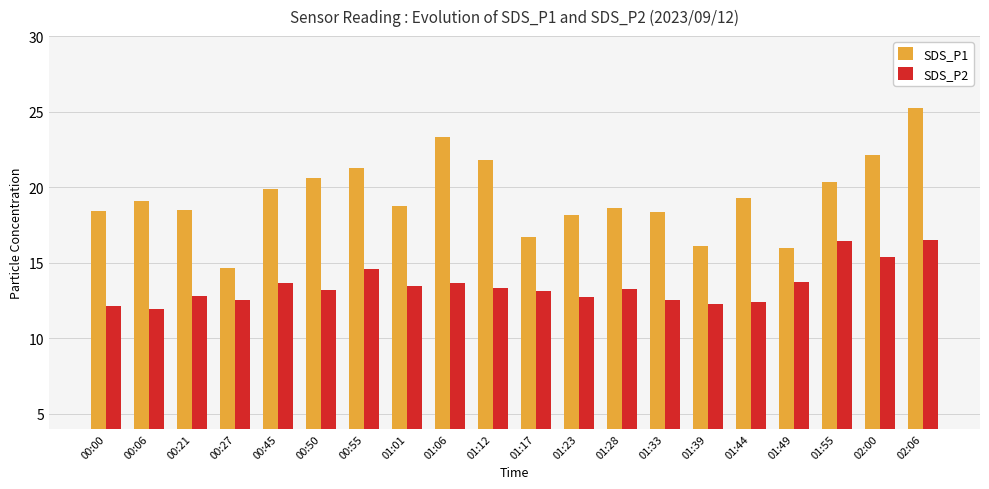

What is the sum of the SDS_P2 values at 01:28 and 01:12?

26.5